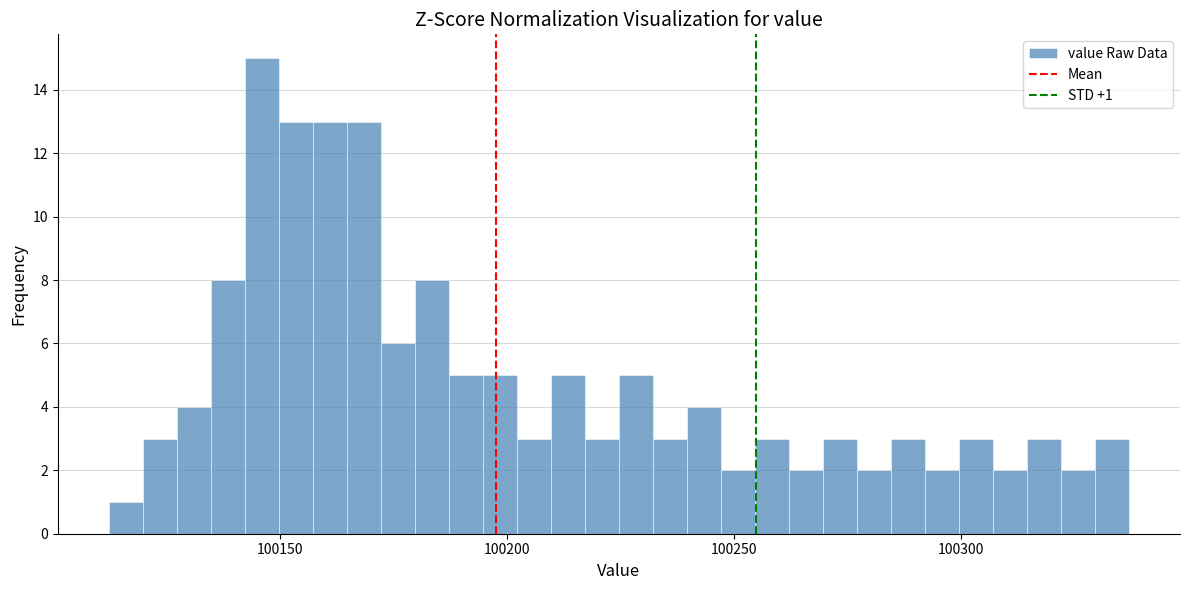

Read against the x-axis, roughly where is the centre of the tallest bar?

100145